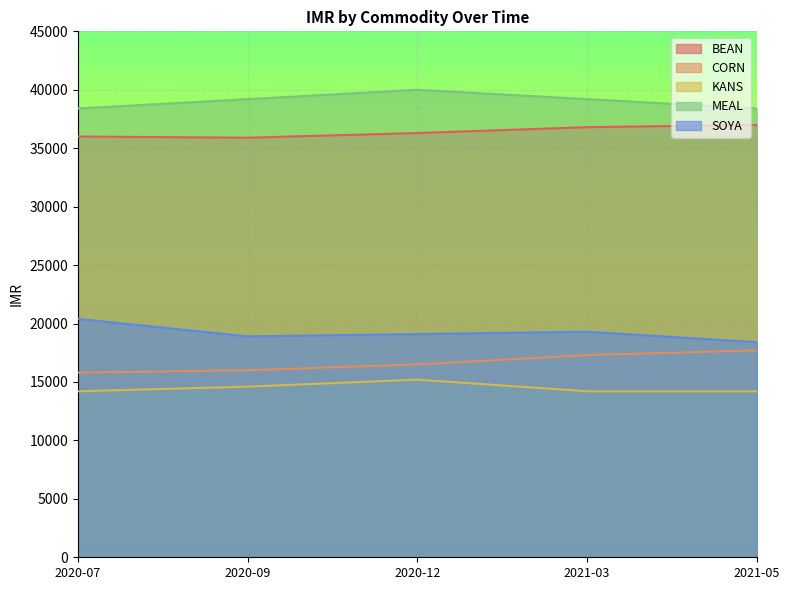

What position from the right is 2020-07?

5